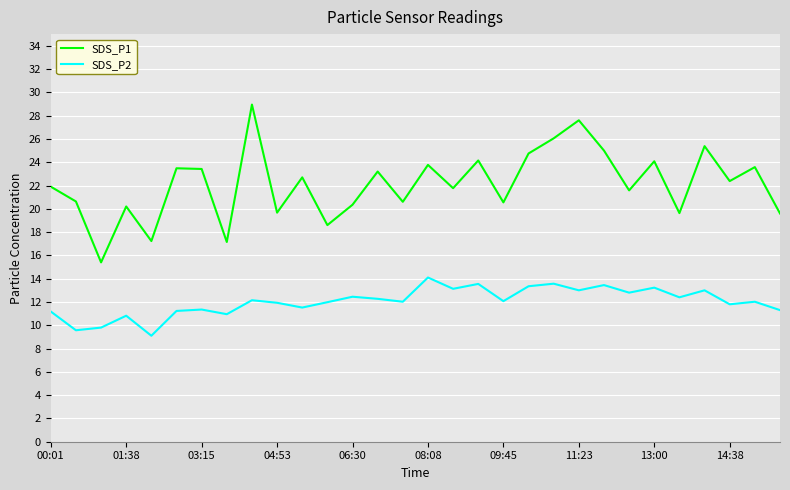

Which series has the largest range (max minus min)?

SDS_P1